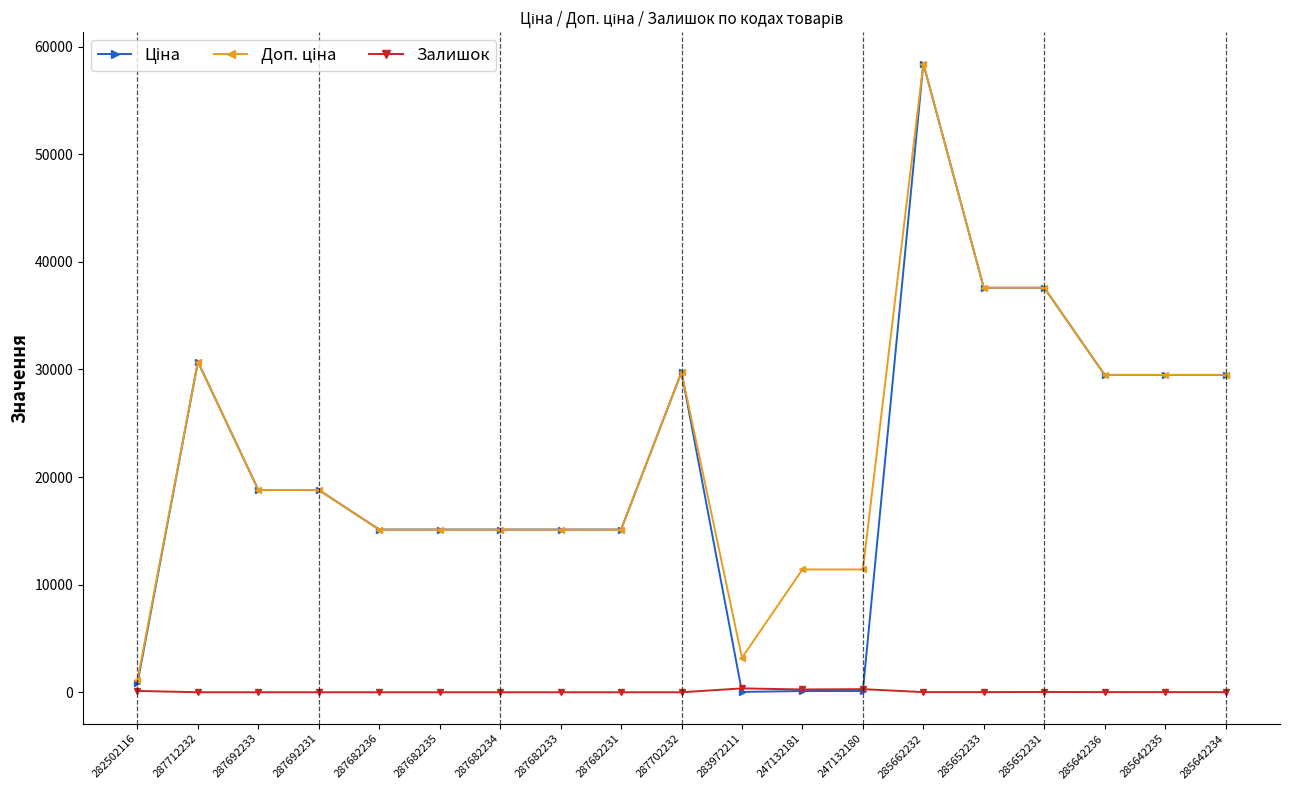

How many lines are shown in the chart?

3